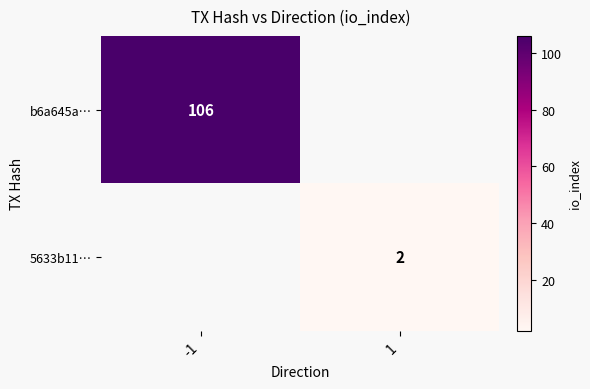

True or false: 5633b11… has a value of 2 at 1.

True